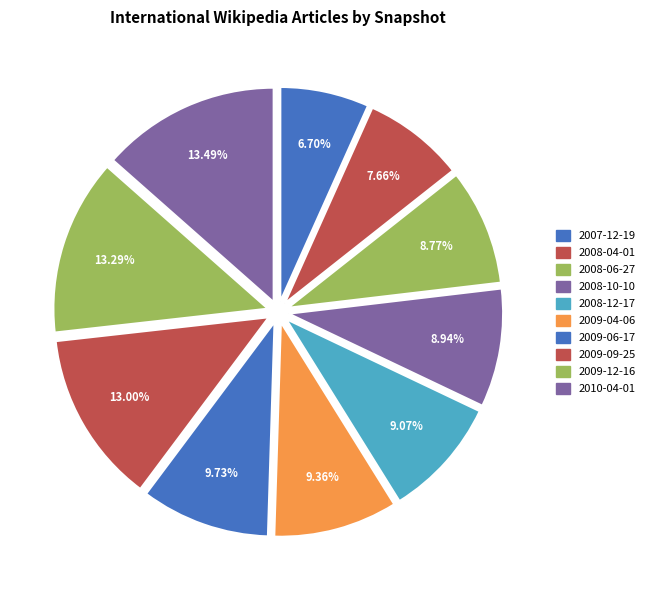

What is the largest slice in the pie chart?

2010-04-01